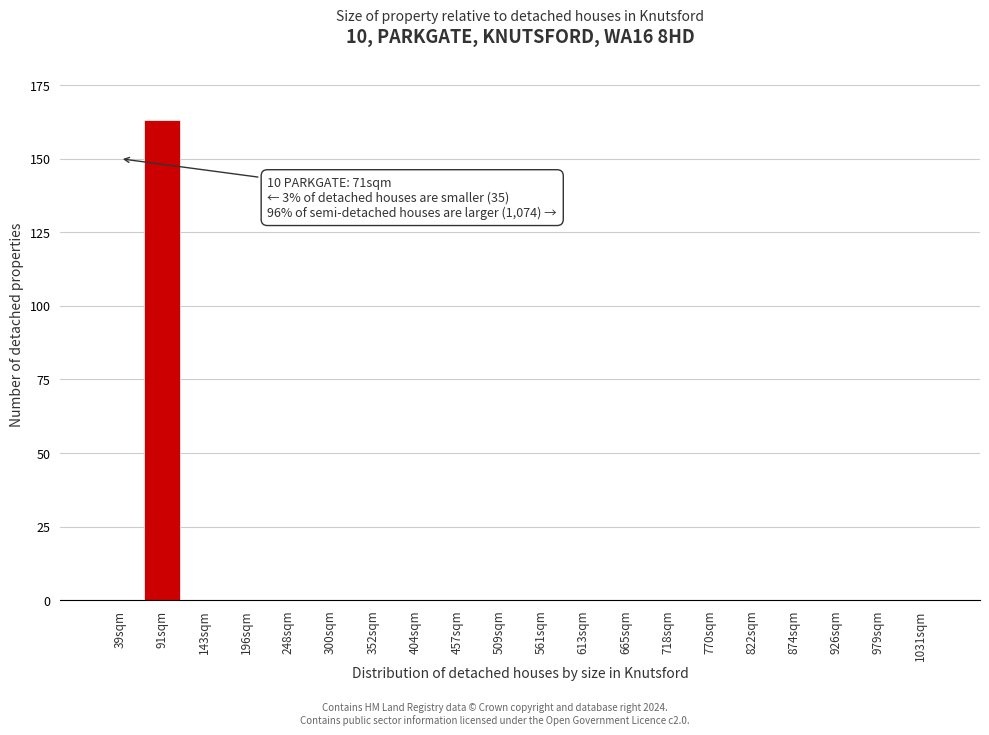

Reading left to right, extract all data points from this chart.

39sqm=0	91sqm=163	143sqm=0	196sqm=0	248sqm=0	300sqm=0	352sqm=0	404sqm=0	457sqm=0	509sqm=0	561sqm=0	613sqm=0	665sqm=0	718sqm=0	770sqm=0	822sqm=0	874sqm=0	926sqm=0	979sqm=0	1031sqm=0